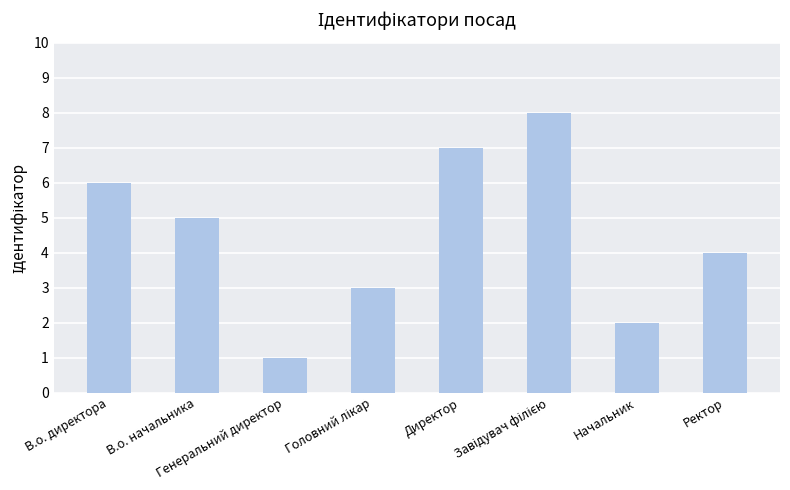

Are the bars horizontal?

No